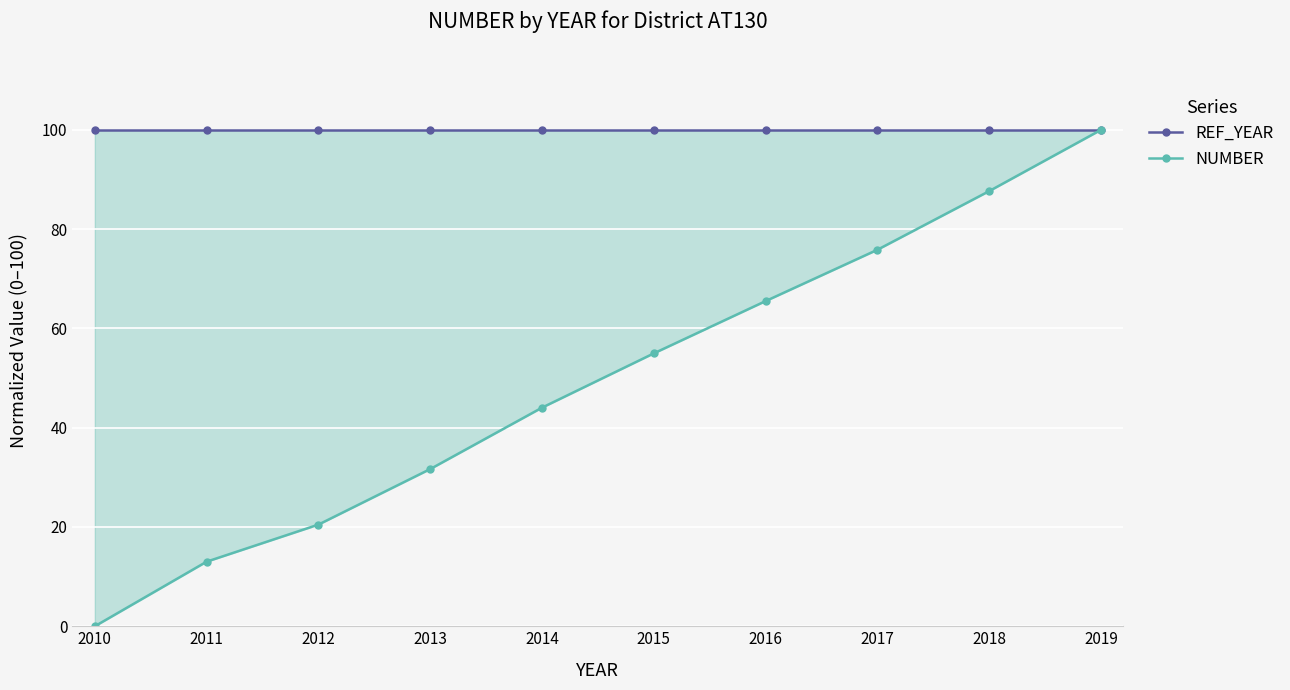

At which category is the sum across all series the highest?

2019